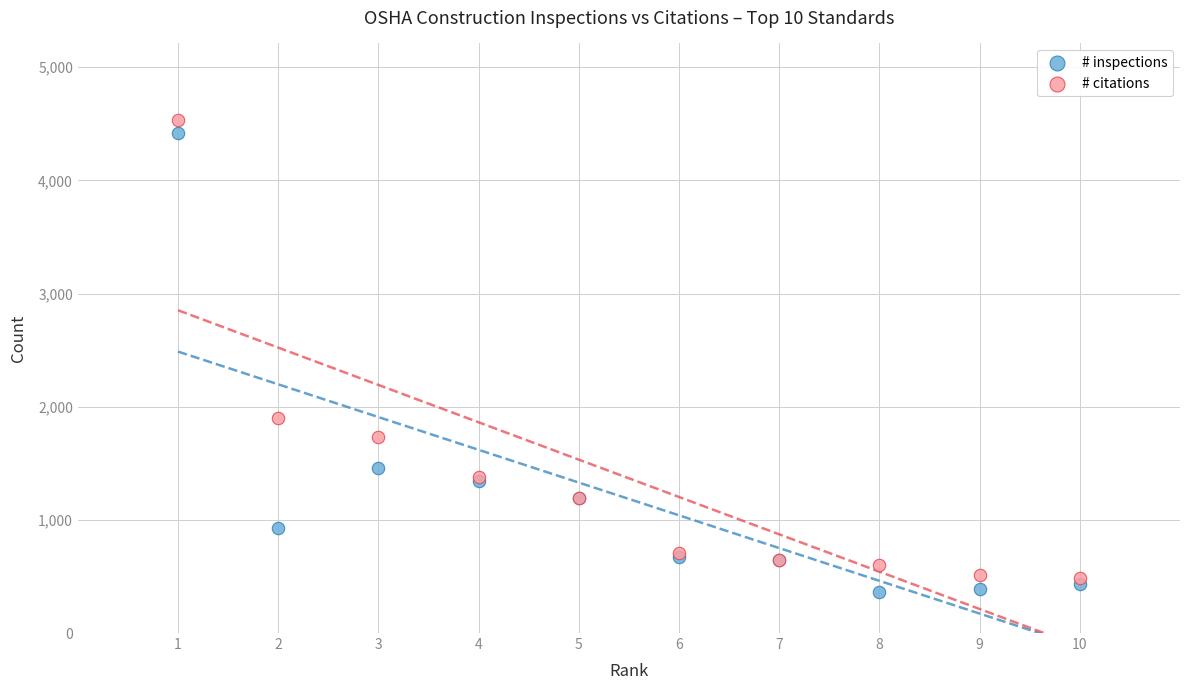

In the # citations series, what Y value is closest to 2508?

1898